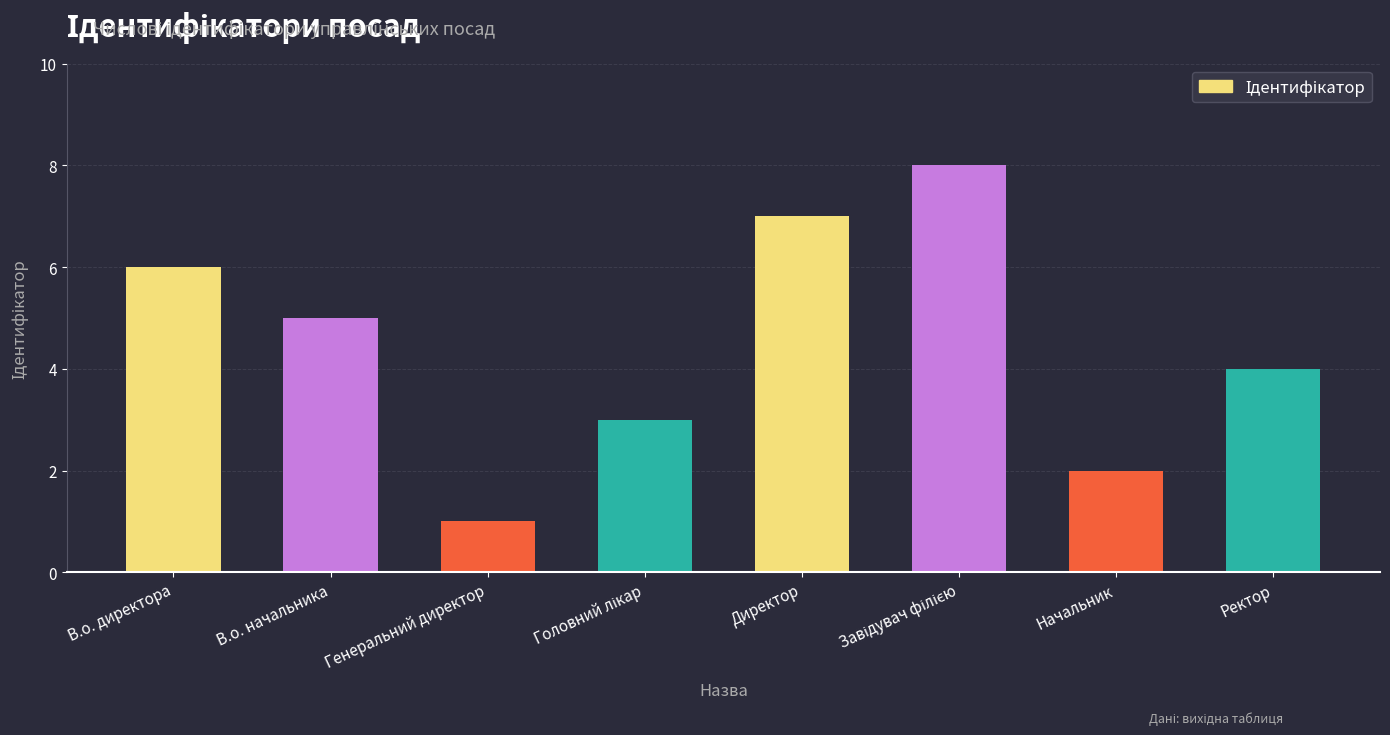

What is the approximate value at Начальник?

2